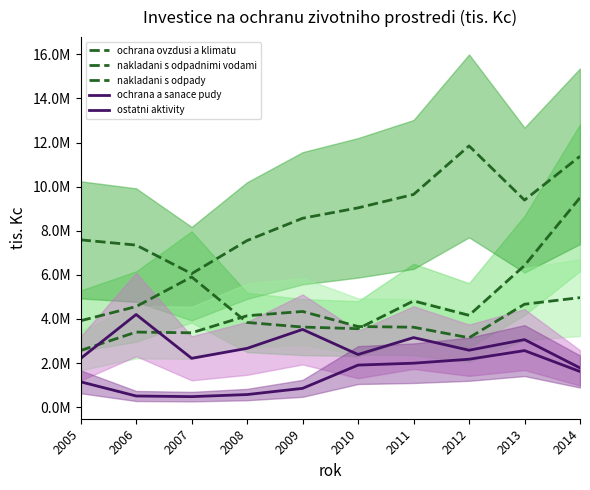

Count the number of categories in the chart.

10